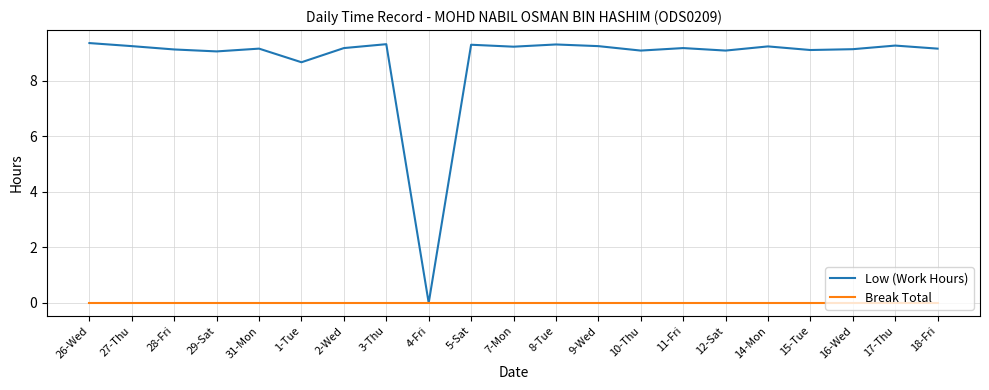

At 9-Wed, list the series in order from smallest to largest.

Break Total, Low (Work Hours)